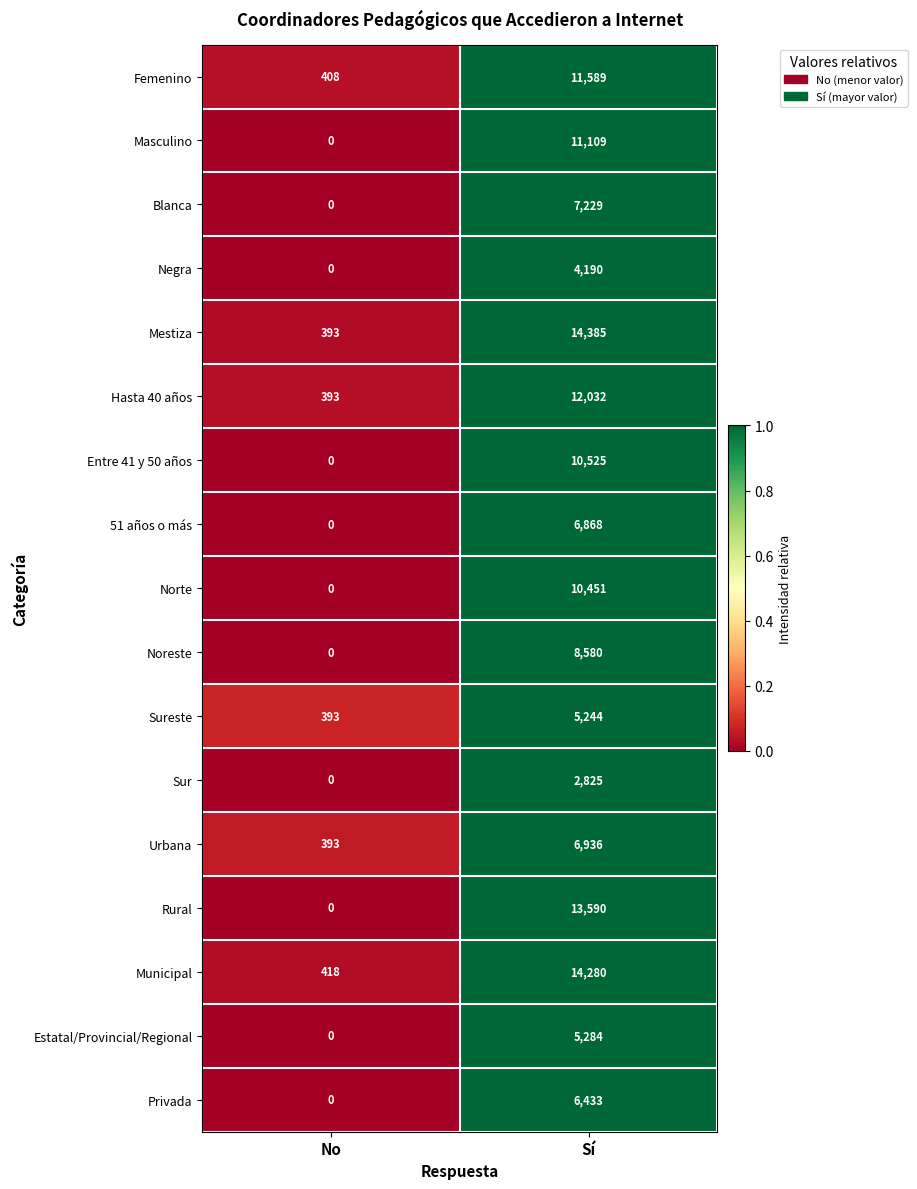

What is the sum of all 51 años o más values?

6868